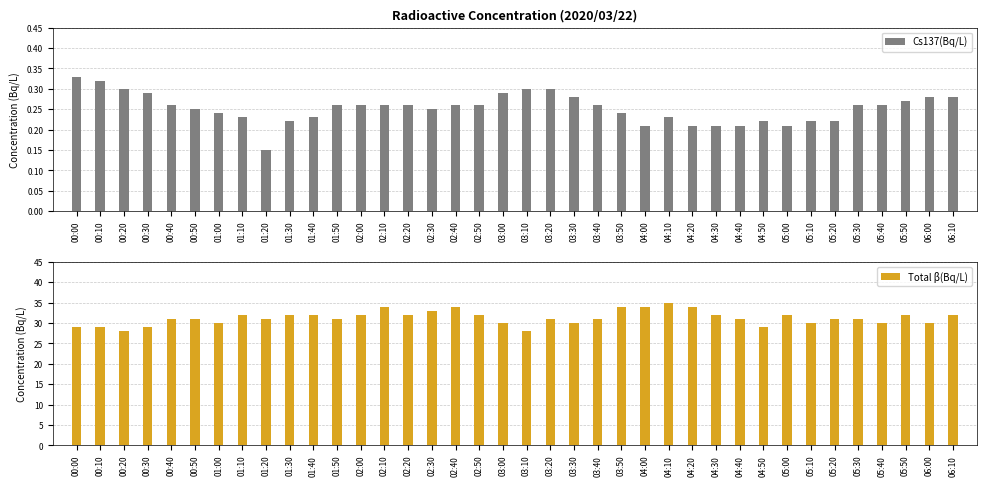

Where does the Total β(Bq/L) series first go above 31?

01:10